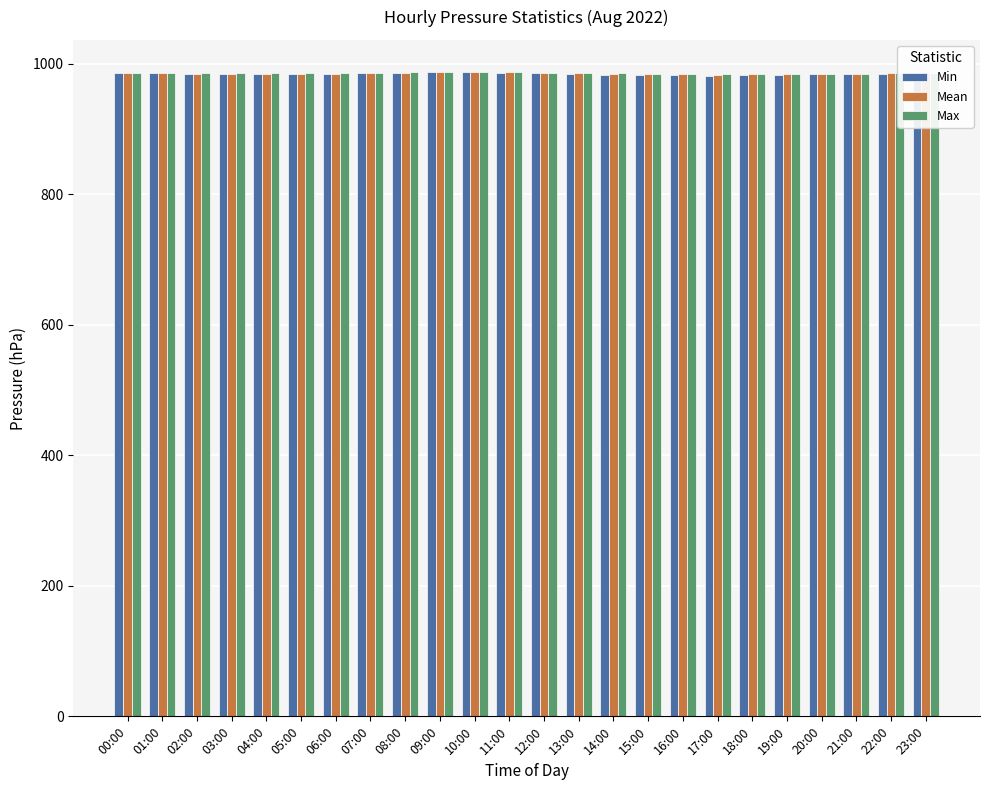

What is the difference between the maximum and minimum values in the Min series?

4.7